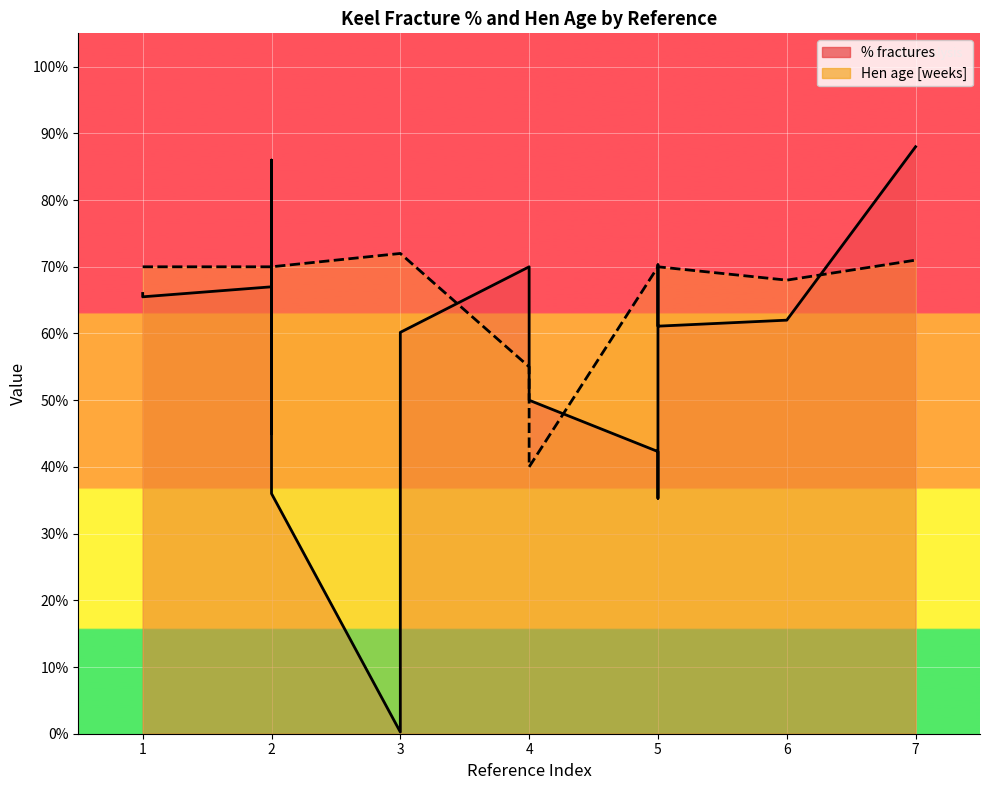

Reading left to right, what are all the values shown in this chart?

% fractures line: 66.0	65.5	67.0	78.0	86.0	45.0	84.0	59.0	63.0	36.0	0.2	60.2	70.0	50.0	42.3	35.3	70.3	61.1	62.0	88.0
Hen age [weeks] line: 70.0	70.0	70.0	70.0	70.0	70.0	70.0	70.0	70.0	70.0	72.0	72.0	55.0	40.0	70.0	70.0	70.0	70.0	68.0	71.0